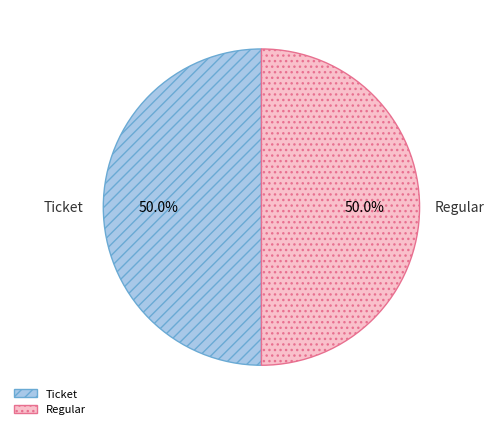

What percentage is the Regular slice, to the nearest percent?

50%